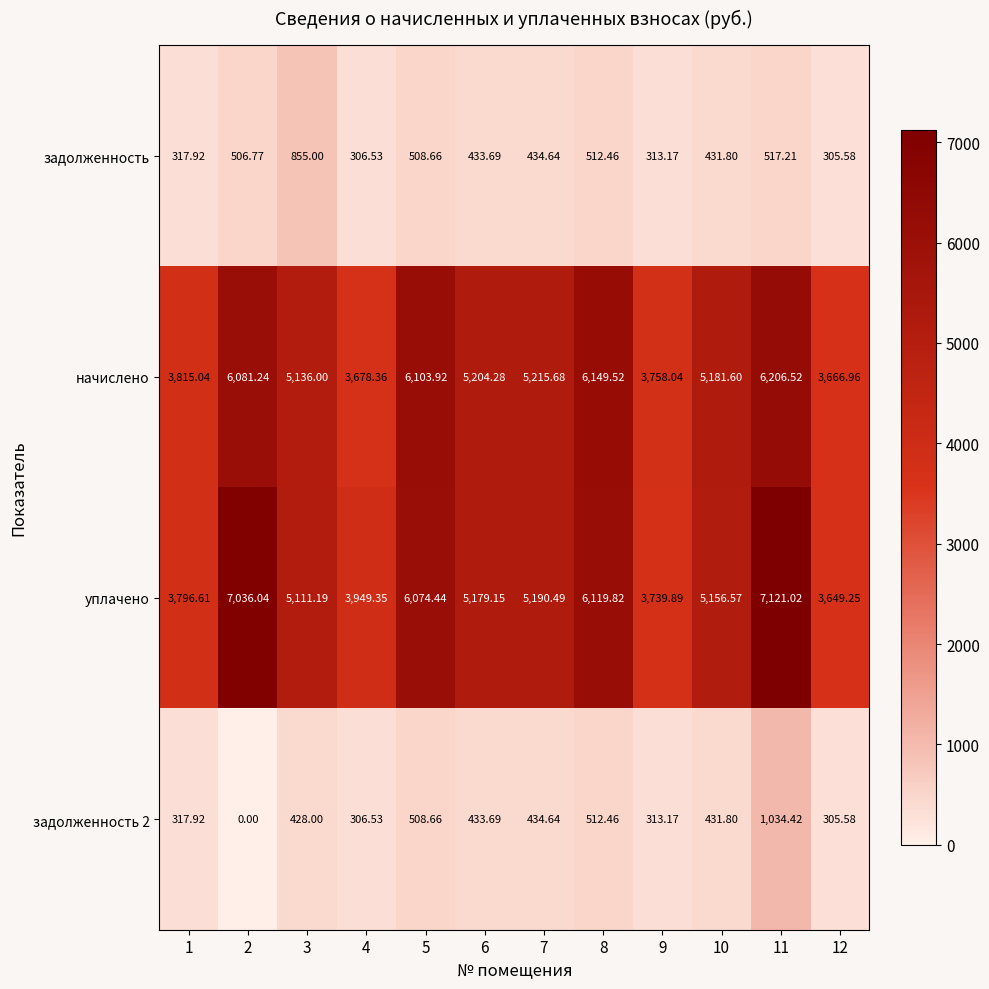

Is the value of уплачено at 5 greater than the value of задолженность 2 at 10?

Yes